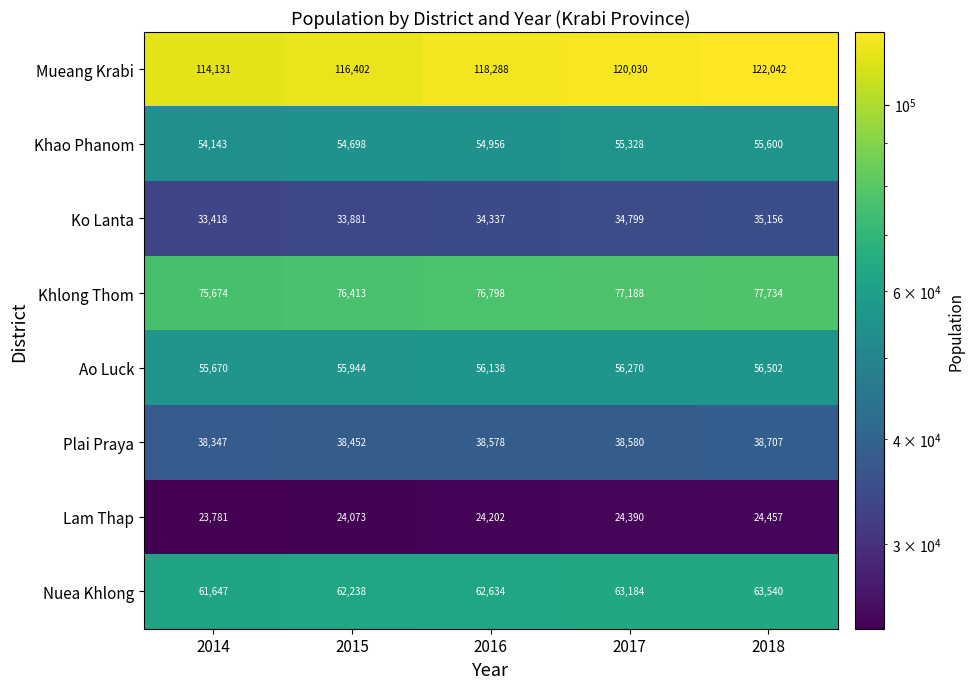

What is the difference between the maximum and minimum values in the Mueang Krabi series?

7911